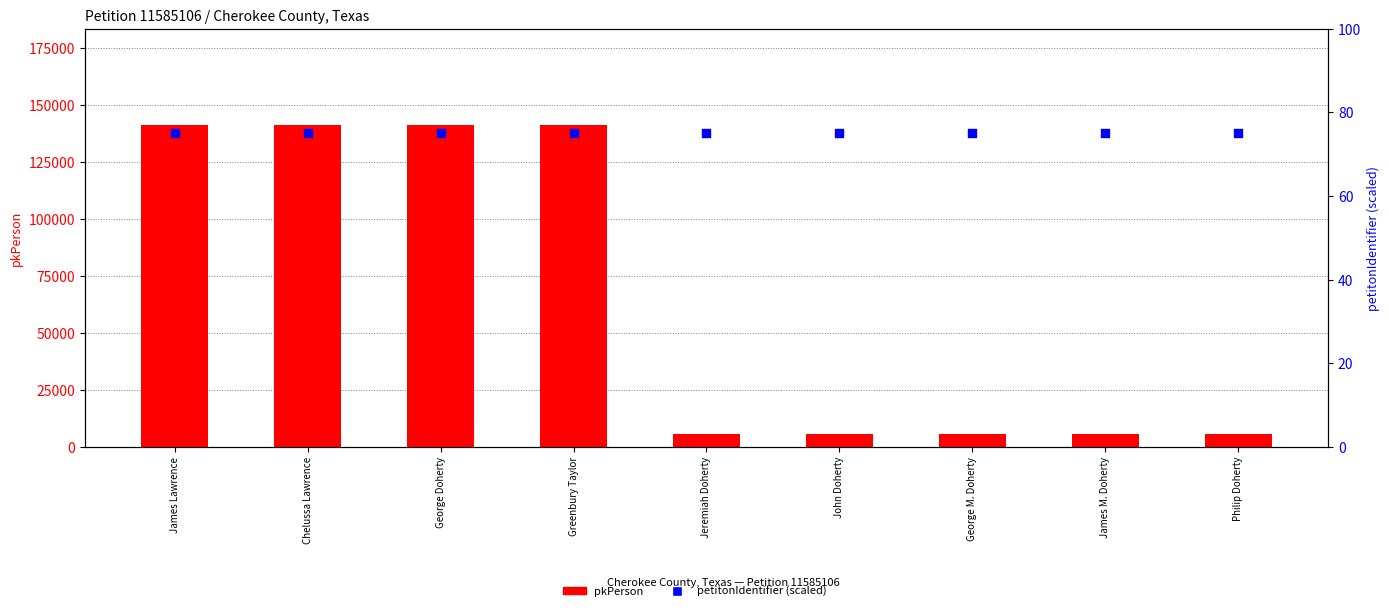

Which series contains the lowest Y value?

petitonIdentifier (scaled)